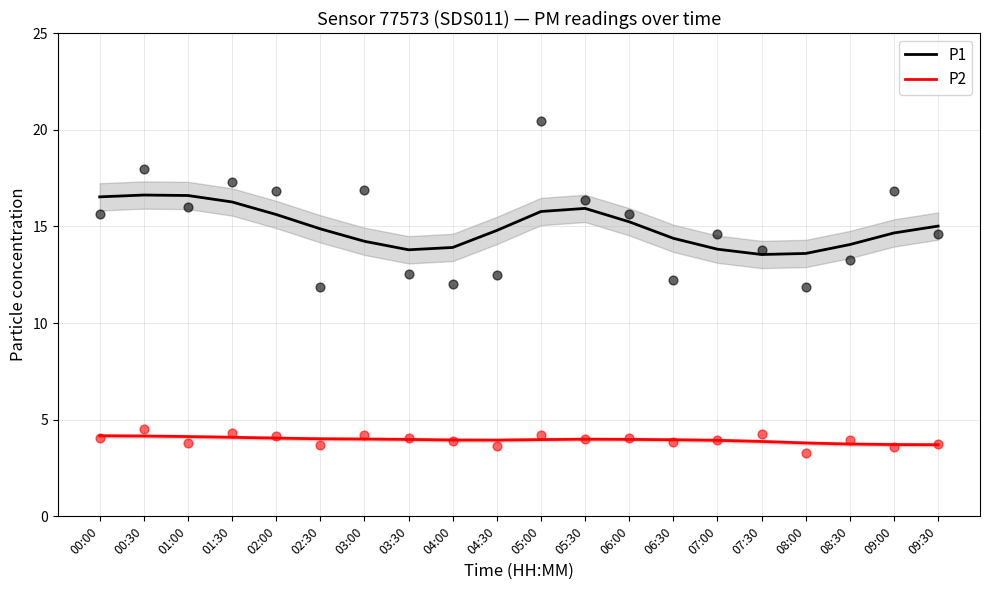

What are all the series names shown in the legend?

P1, P2